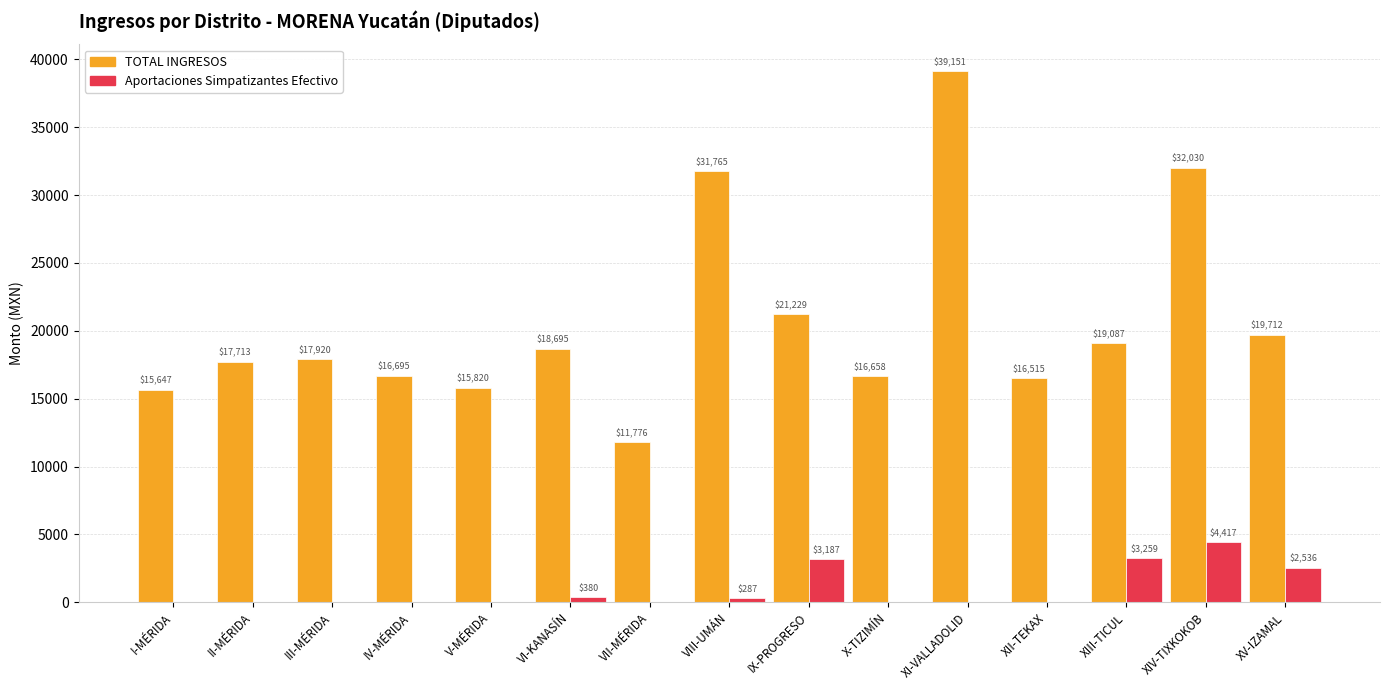

True or false: TOTAL INGRESOS has a value of 24118.1 at IV-MÉRIDA.

False